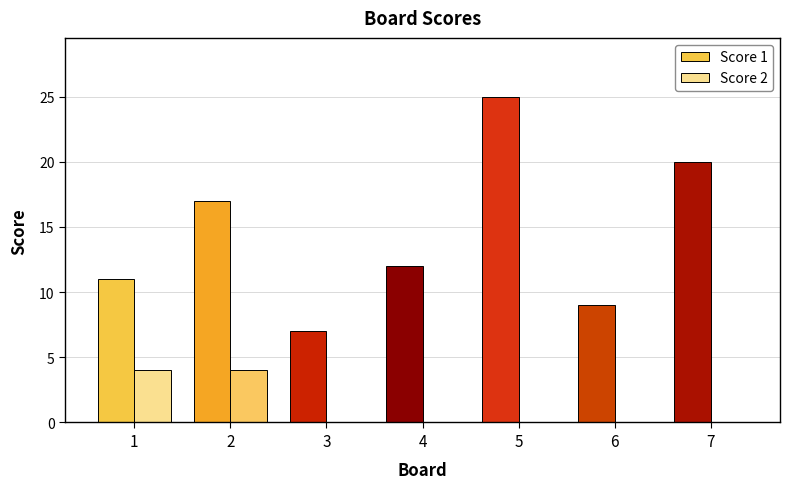

Count the number of data series in this chart.

2